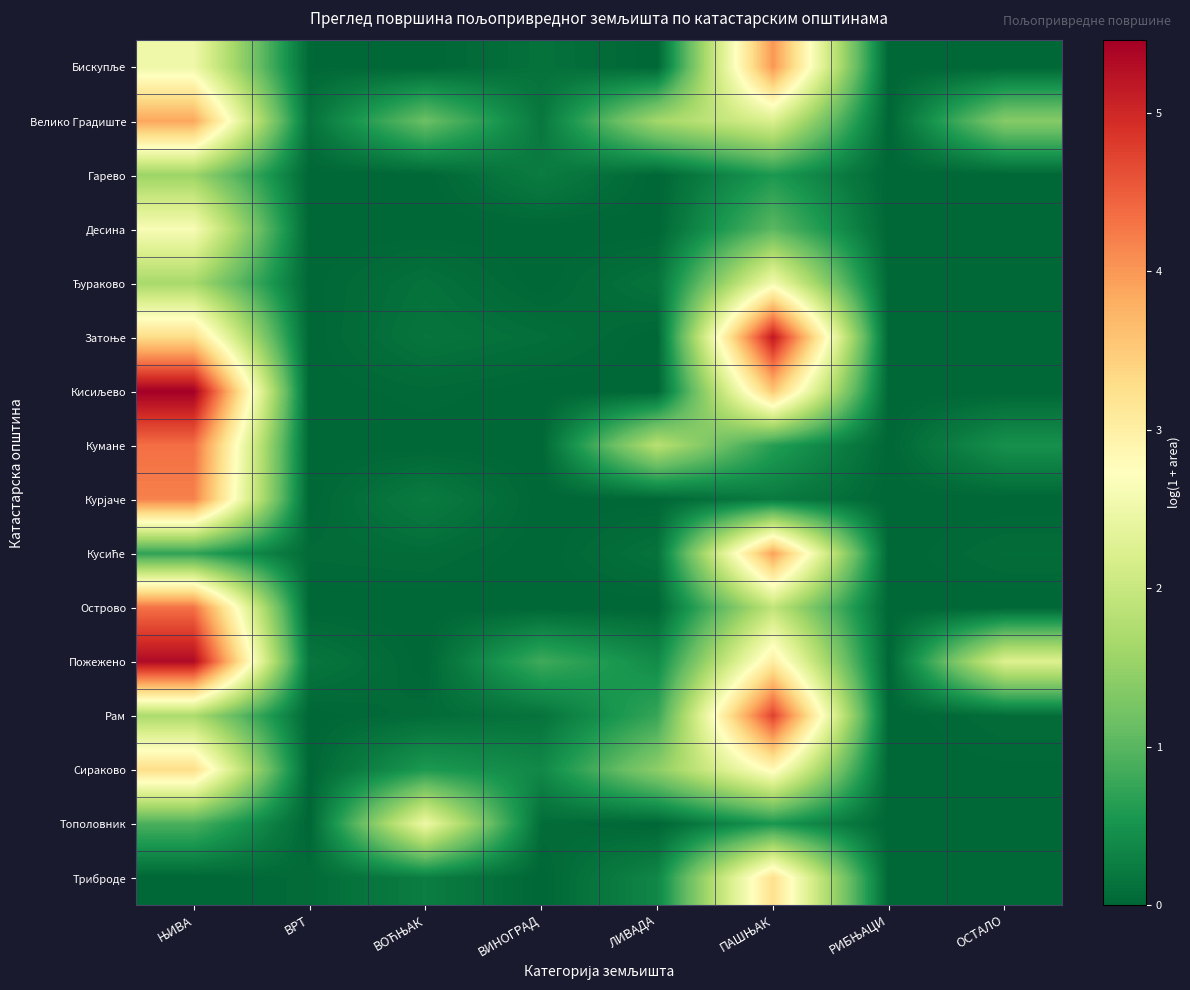

What is the greatest value displayed?

5.5